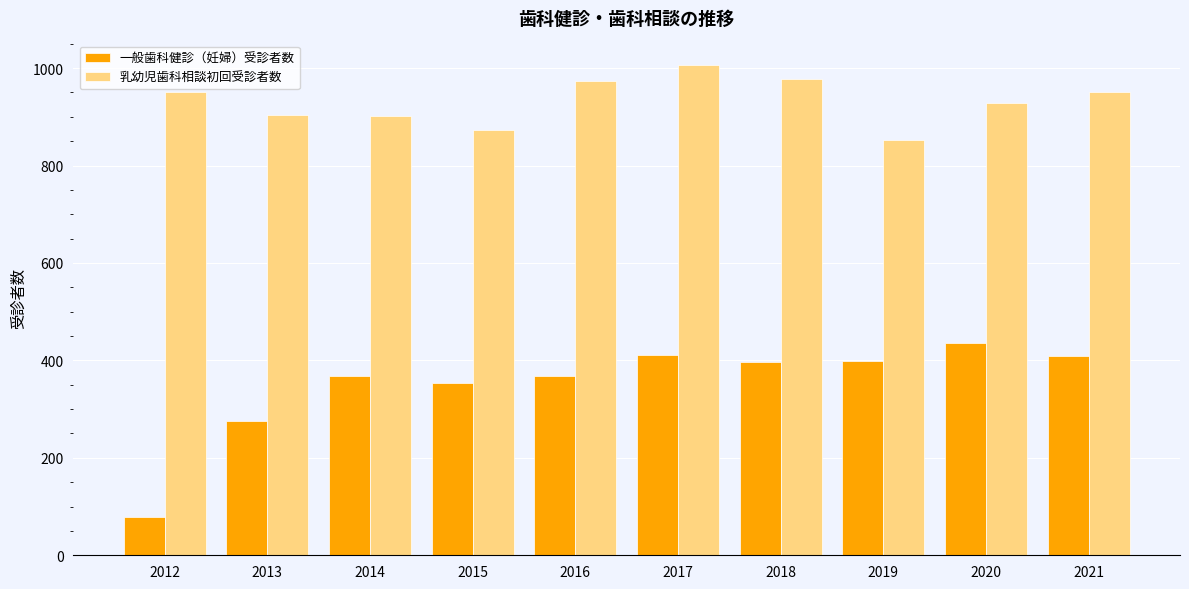

What is the difference between the highest and lowest values at 2012?

872